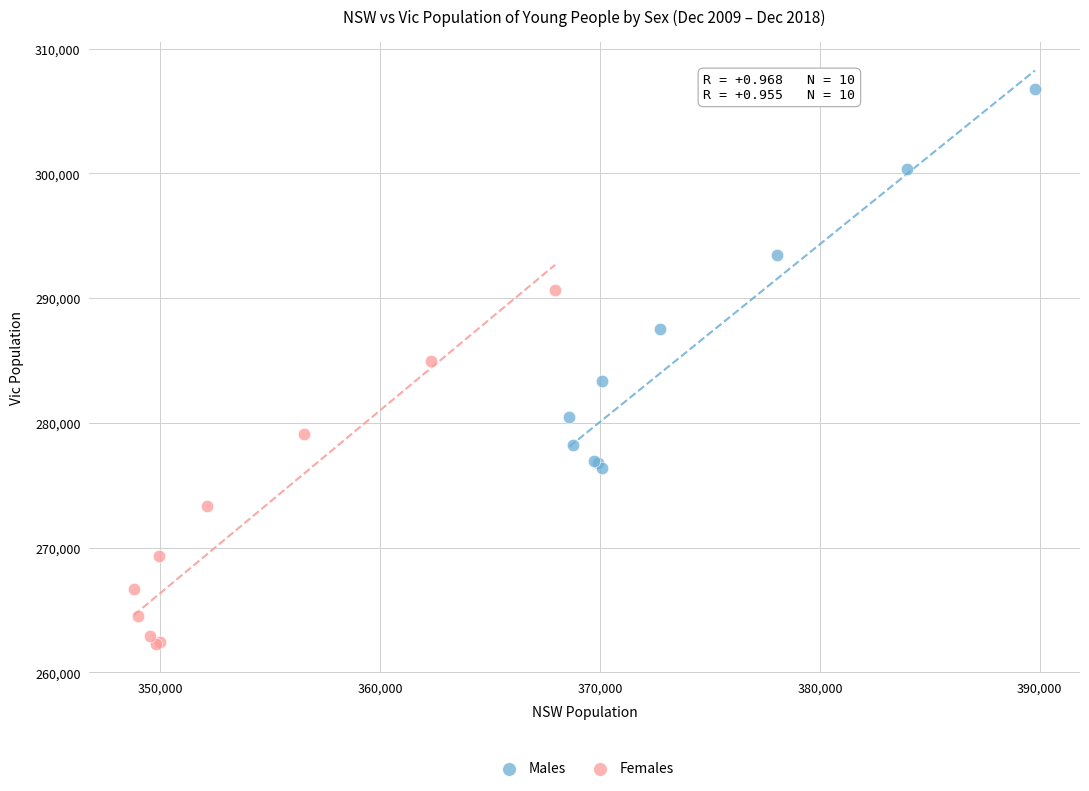

Which series reaches the minimum Y coordinate?

Females